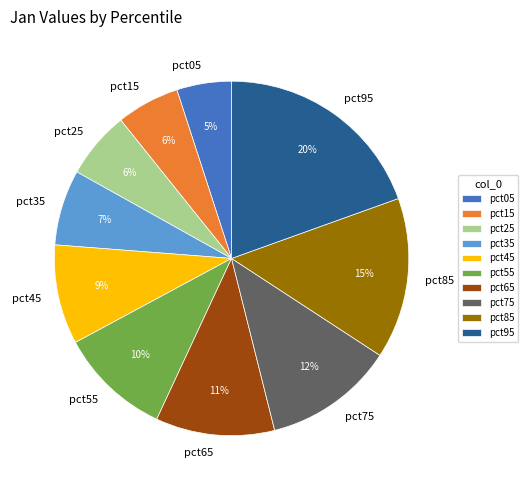

Which slice is the smallest?

pct05